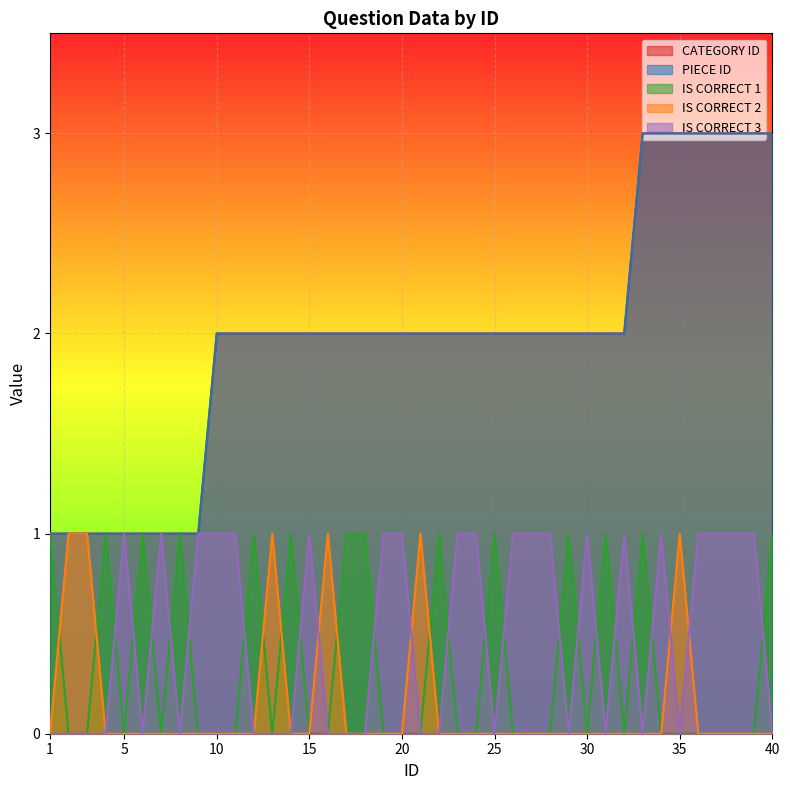

At how many categories does at least one series exceed 1?

31